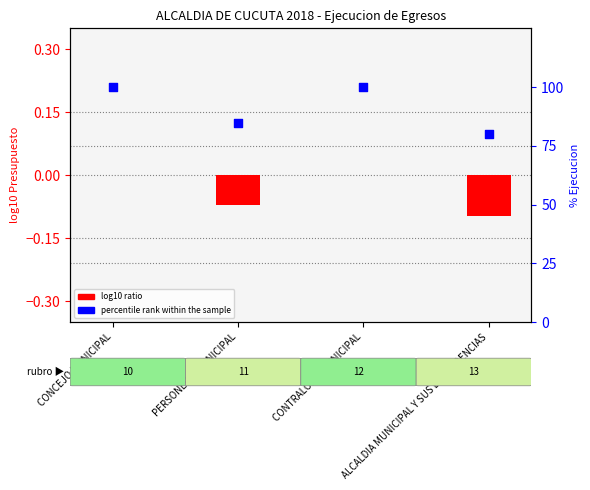

Is the value of percentile rank within the sample at CONCEJO MUNICIPAL greater than the value of log10 ratio at PERSONERIA MUNICIPAL?

Yes